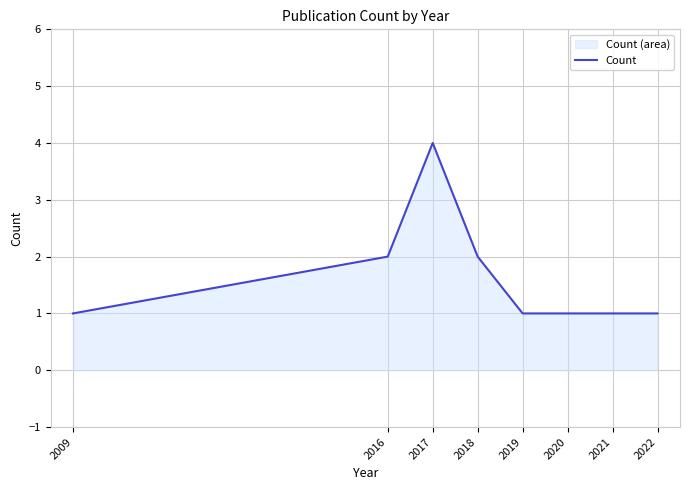

True or false: the data shows 1 at 2017.

False